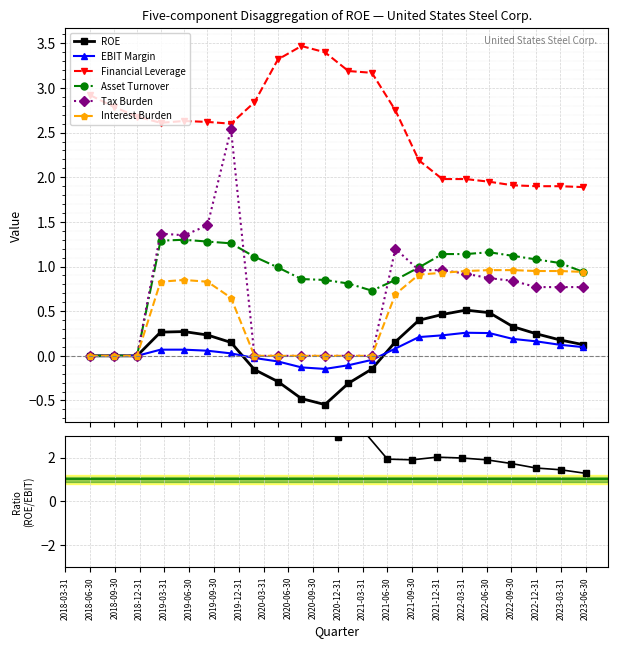

How many negative values does the EBIT Margin series have?

6